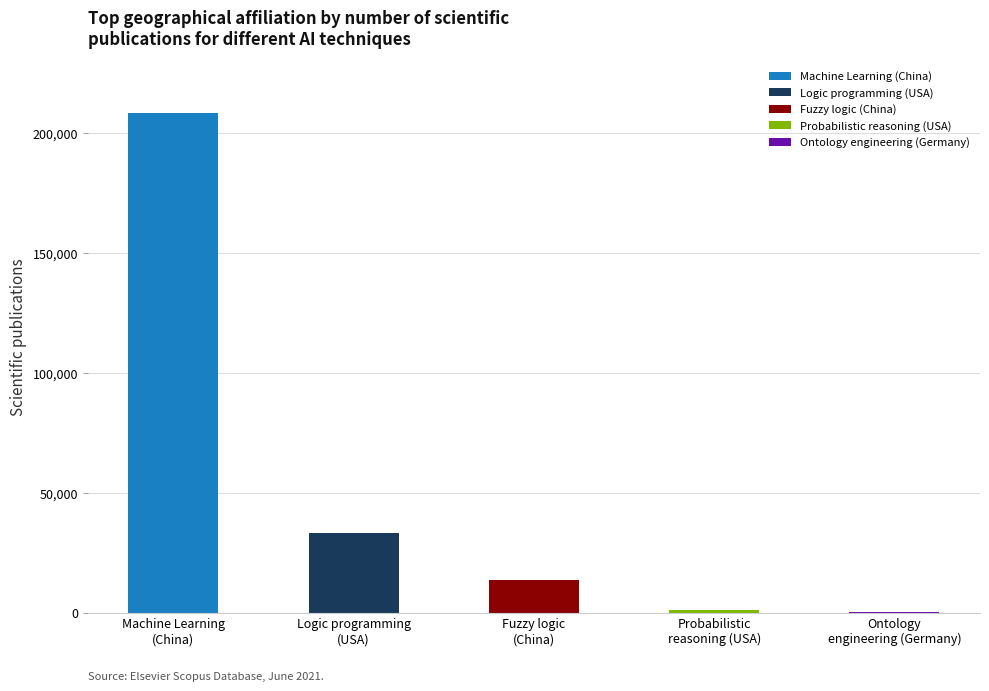

What is the greatest value displayed?

208413